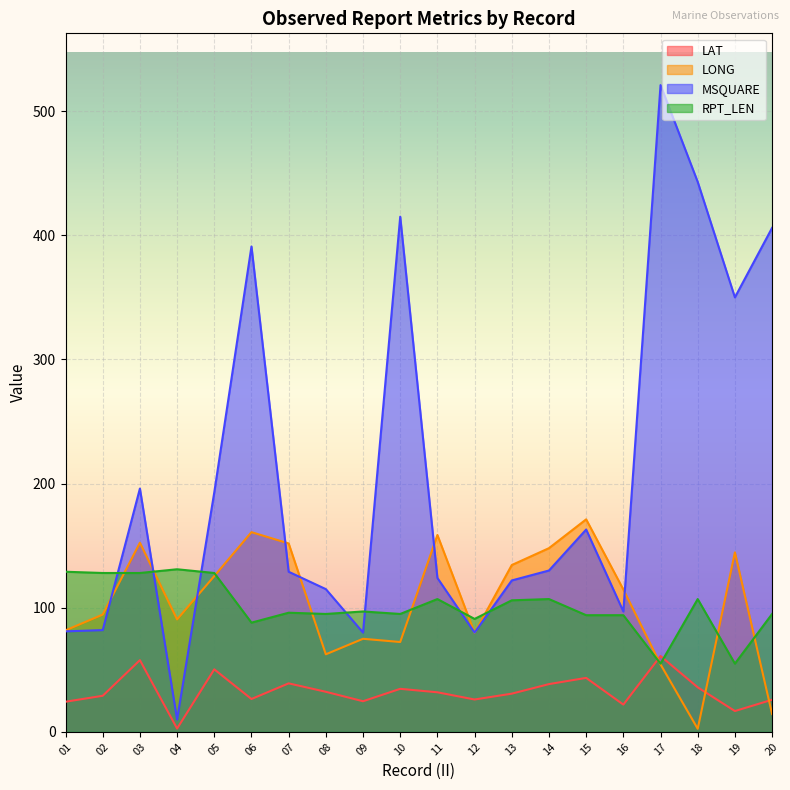

What is the difference between the LONG values at 02 and 15?

76.7